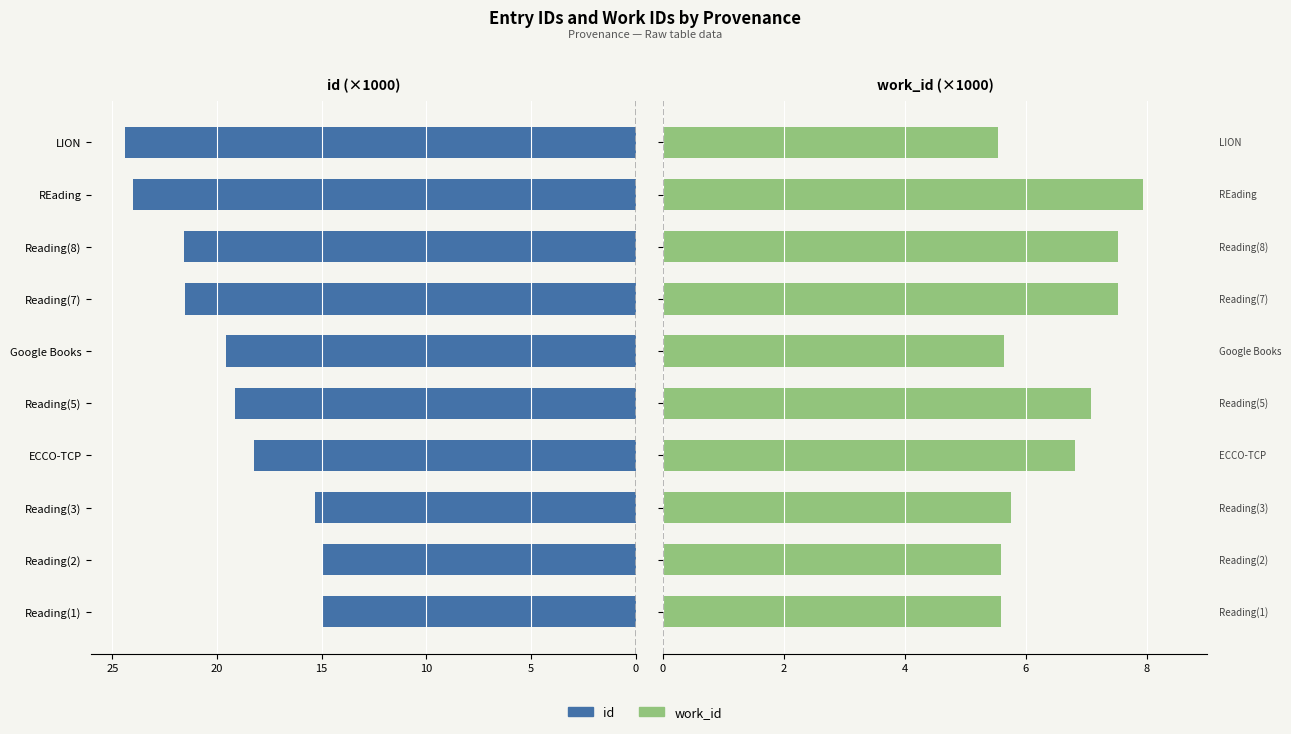

How many bars are there in total?

20